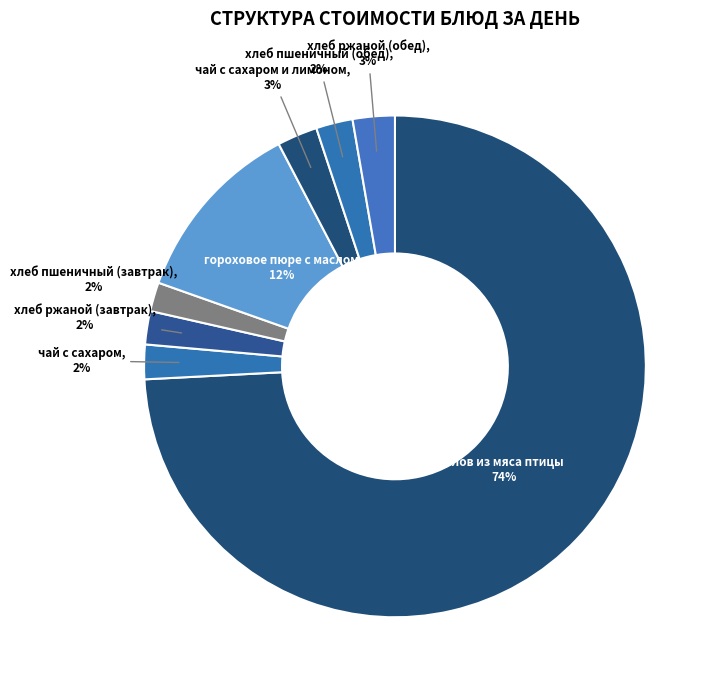

Does плов из мяса птицы account for over 50% of the chart?

Yes